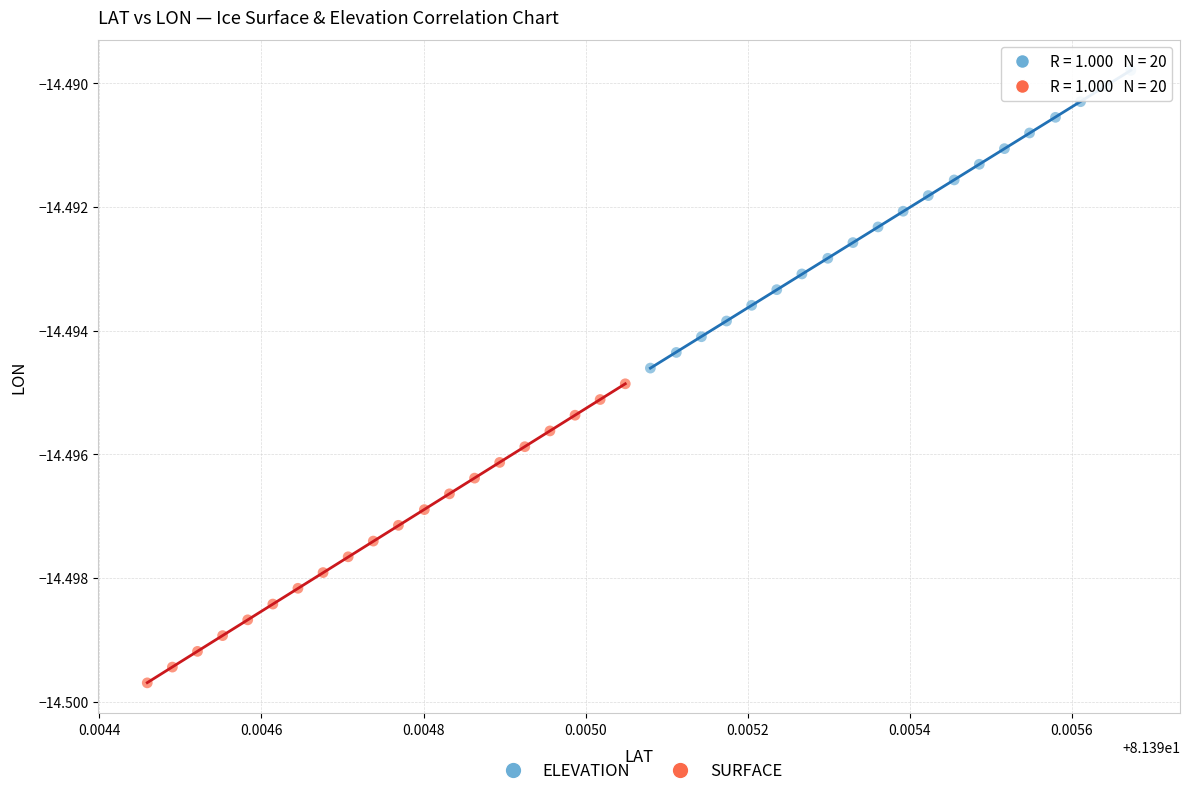

Which series has the widest spread of Y values?

SURFACE